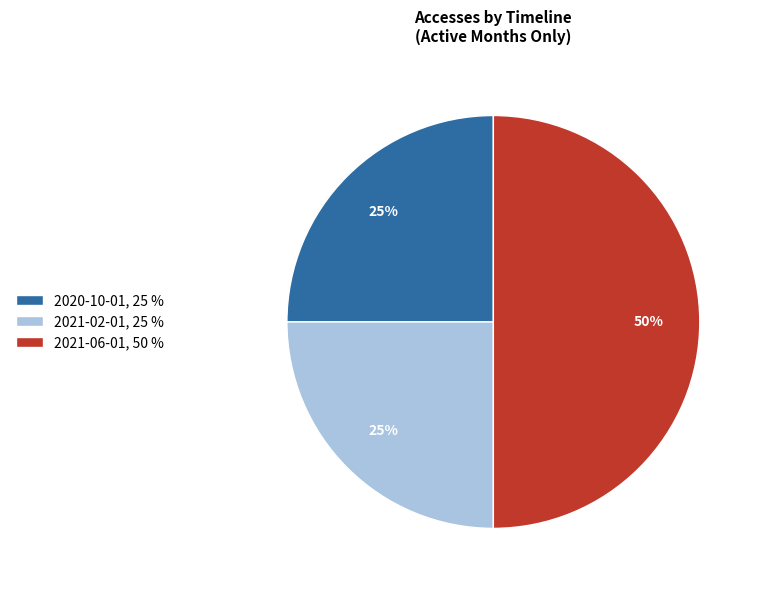

Is the sum of 2020-10-01, 25 % and 2021-06-01, 50 % greater than half?

Yes